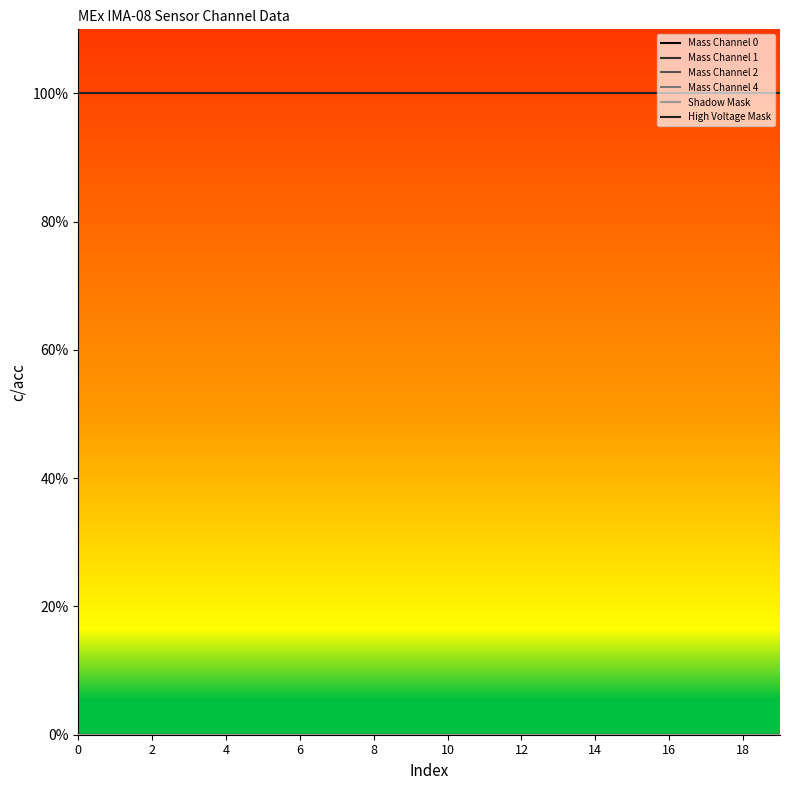

What is the label of the 18th point from the left?

17